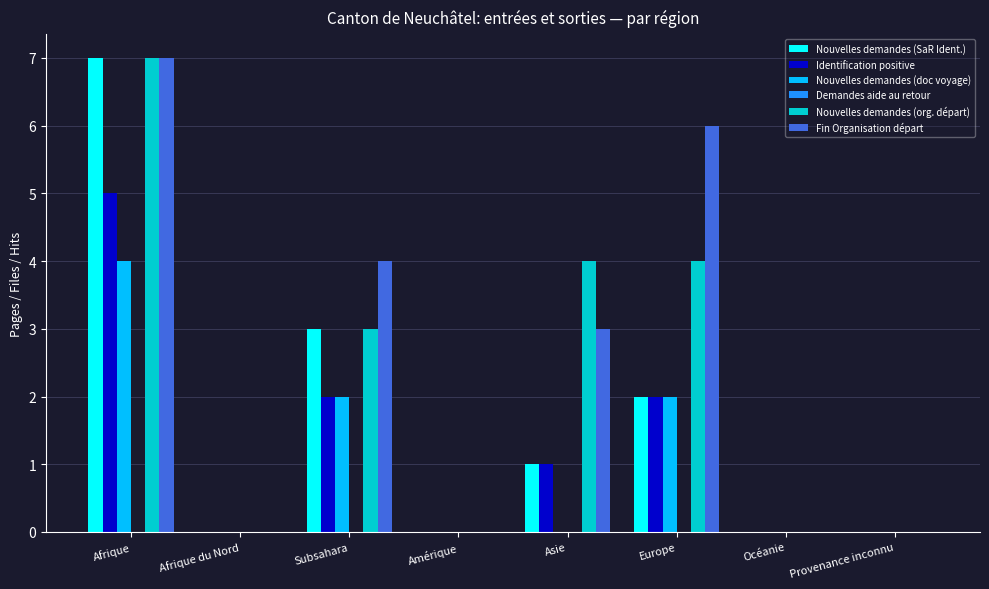

What is the maximum value for Nouvelles demandes (SaR Ident.)?

7